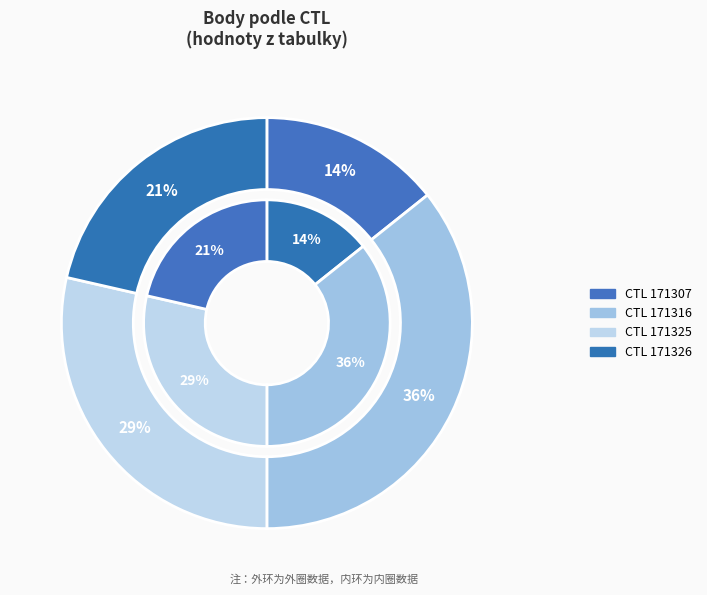

Is it true that 171307 is 1% of the pie?

False